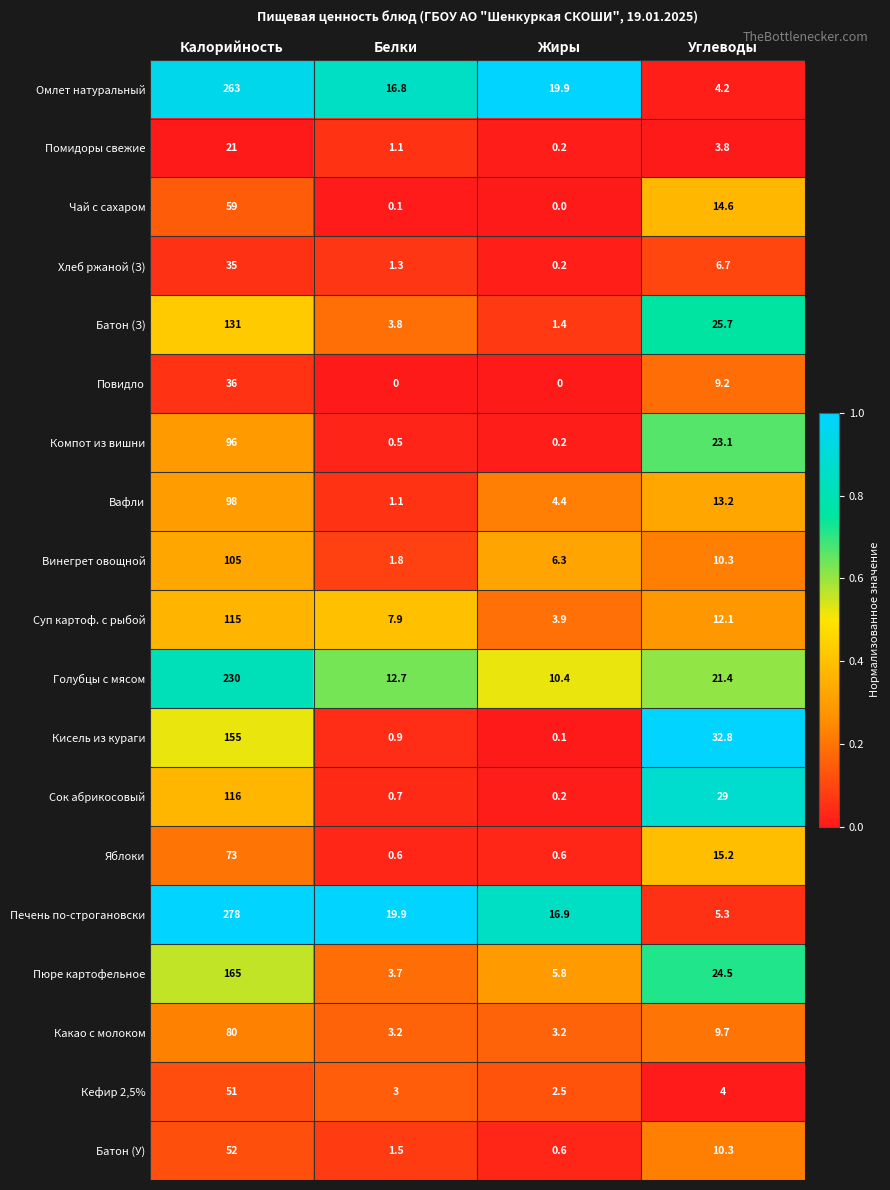

What is the sum of the Какао с молоком values at Углеводы and Белки?

12.9